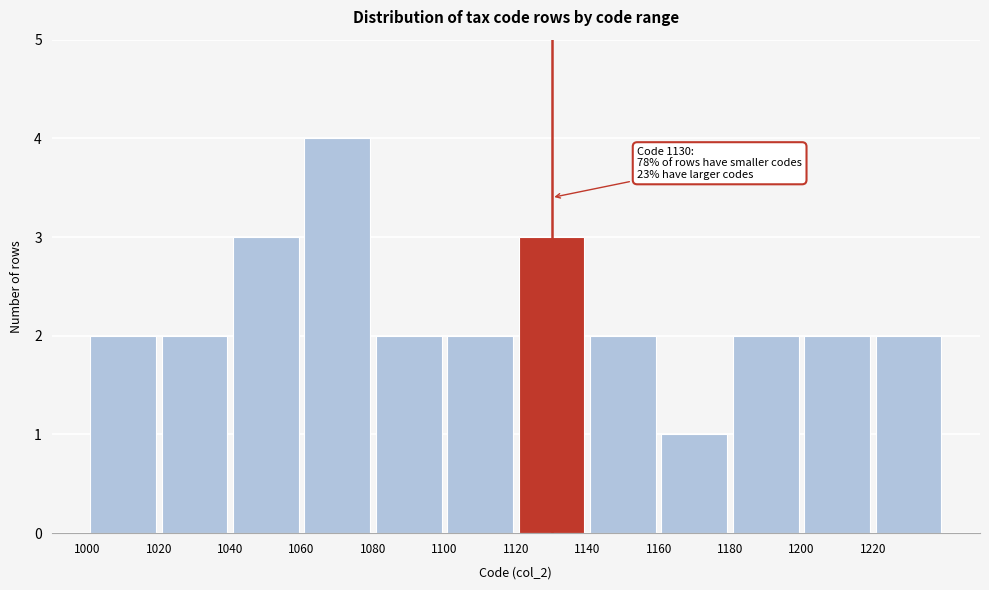

Which range on the x-axis has the tallest bar?

1060 to 1080